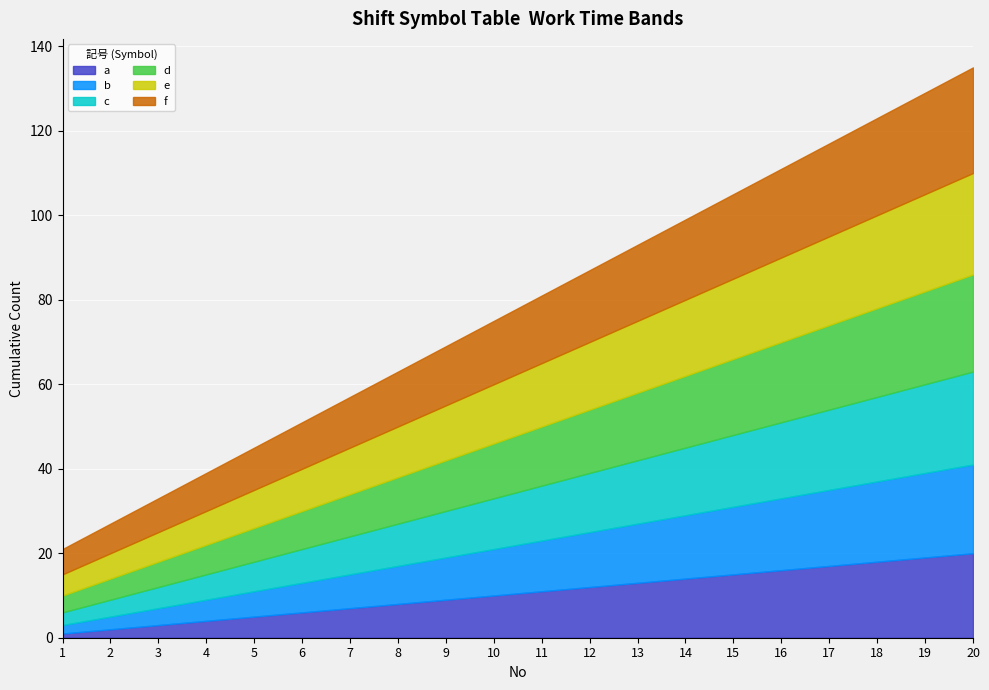

What is the average value of the d series?

14